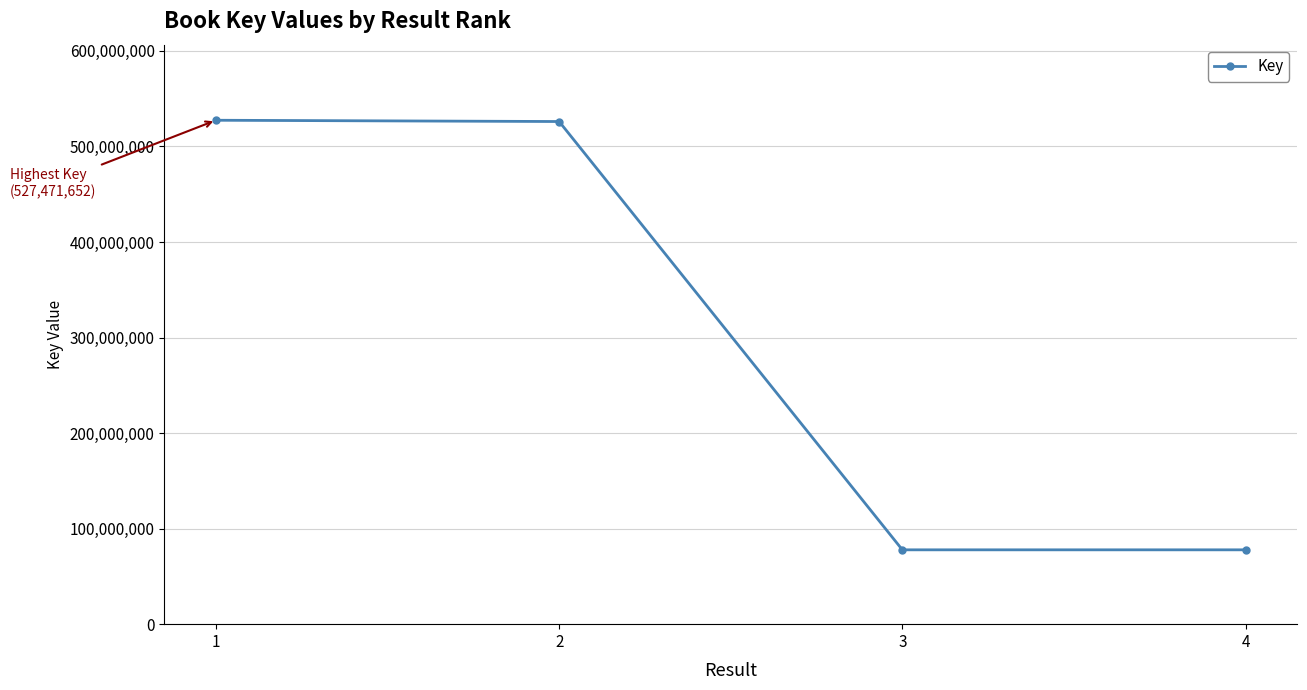

True or false: there are more than 2 points higher than both neighbors.

False